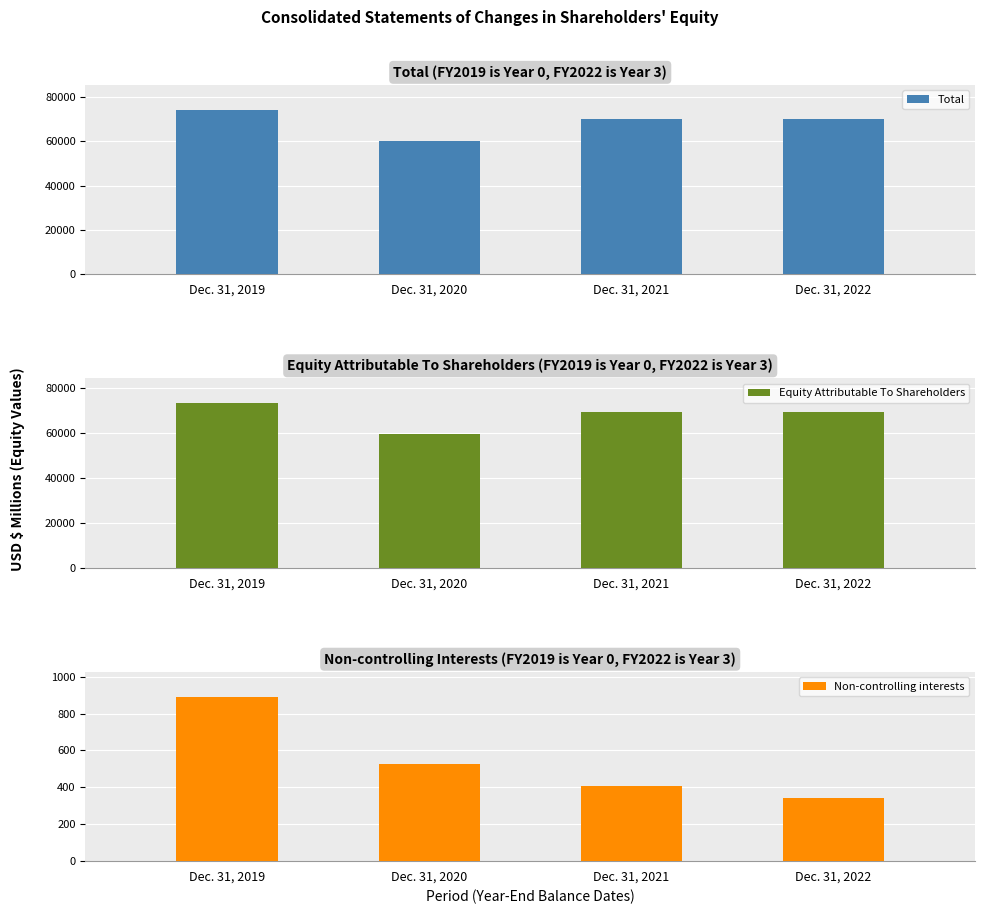

What is the sum of all Non-controlling interests values?

2169